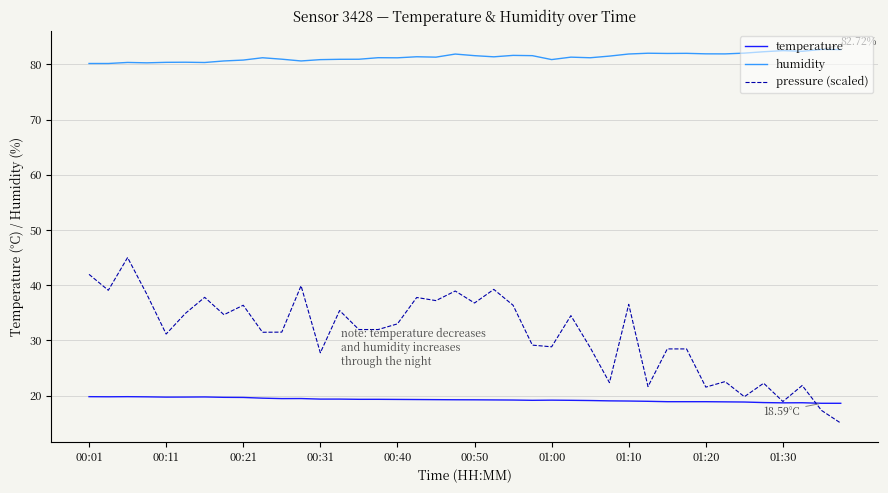

List the series in order of their peak value, highest first.

humidity, pressure (scaled), temperature